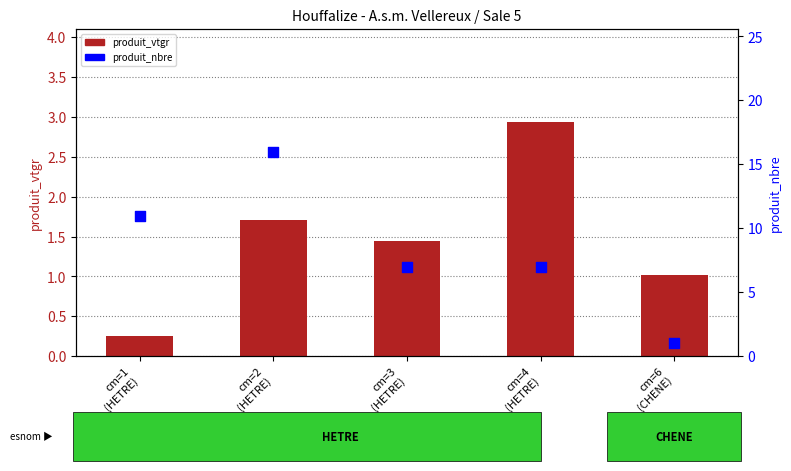

Which series reaches the minimum Y coordinate?

produit_vtgr